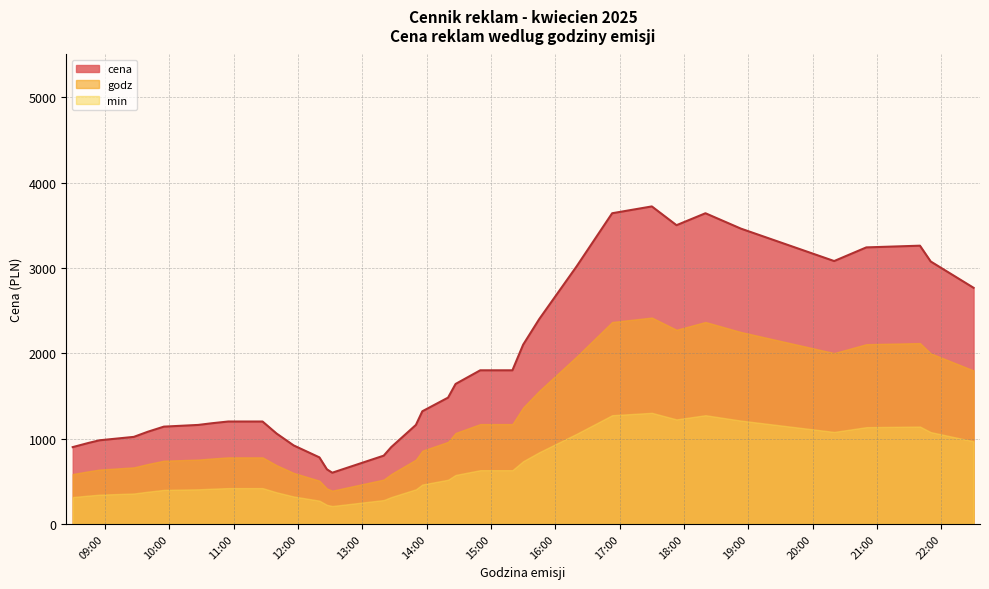

Which series has the largest total across all categories?

cena